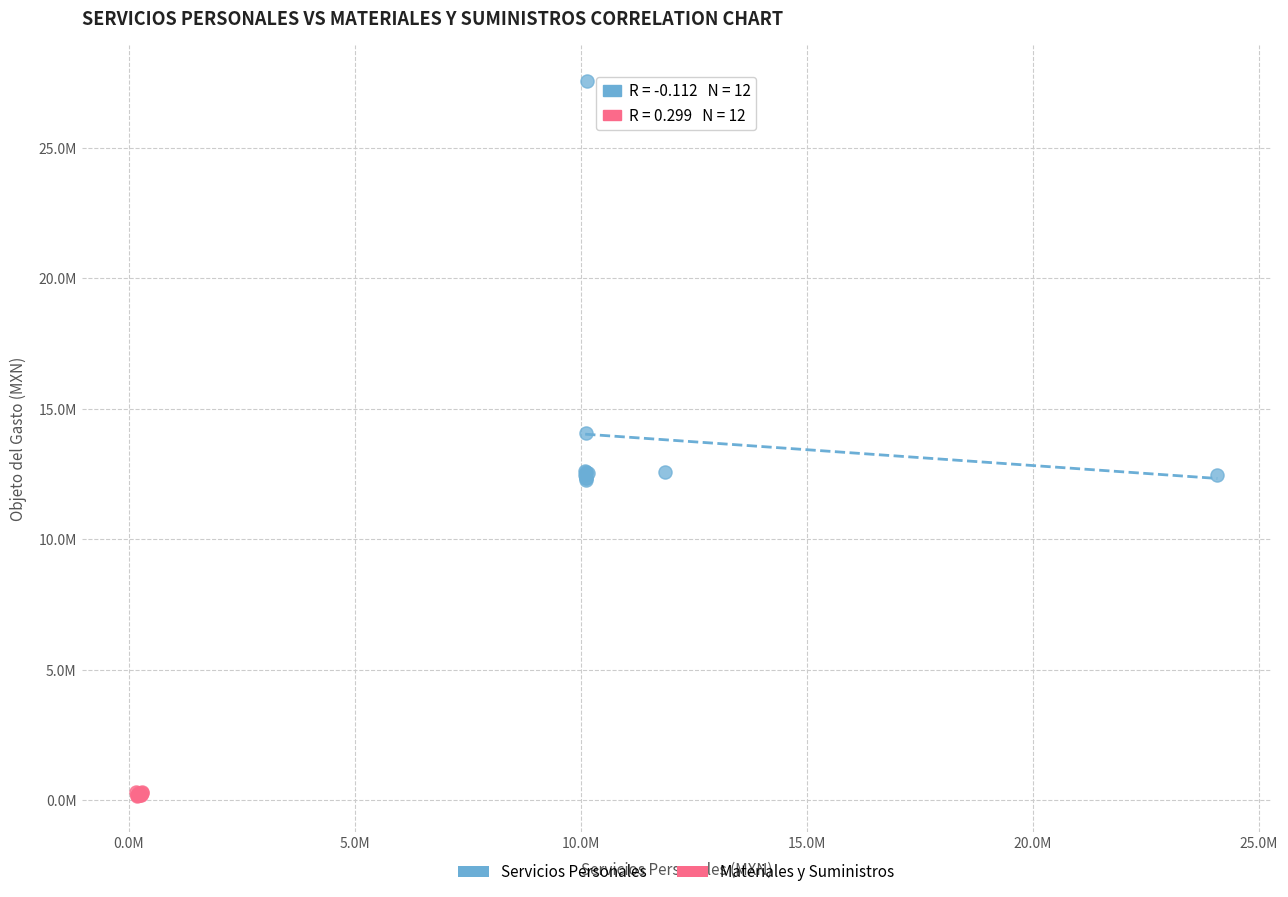

Which series has the largest Y range (max minus min)?

Servicios Personales